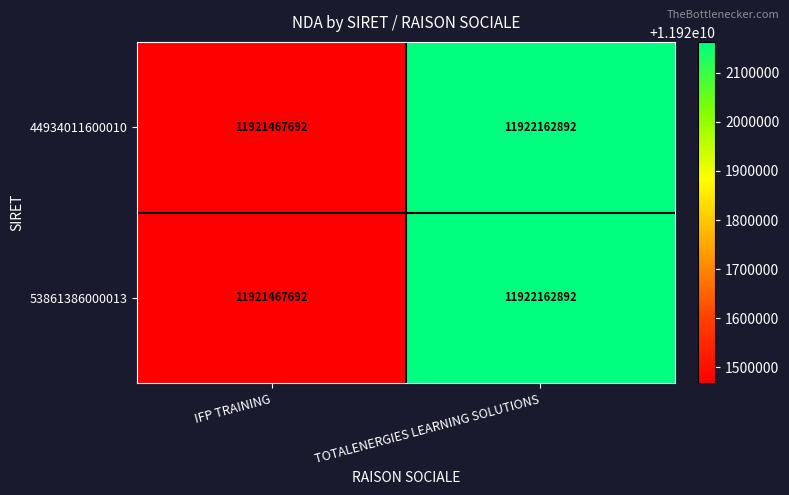

Is it true that 53861386000013 equals 4317445548 at IFP TRAINING?

False